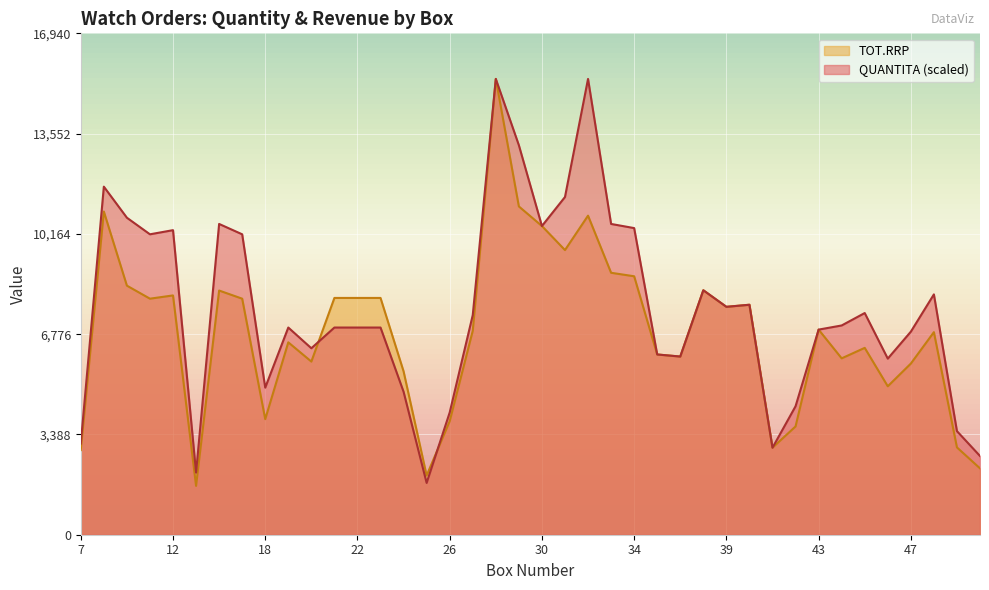

How many lines are shown in the chart?

2